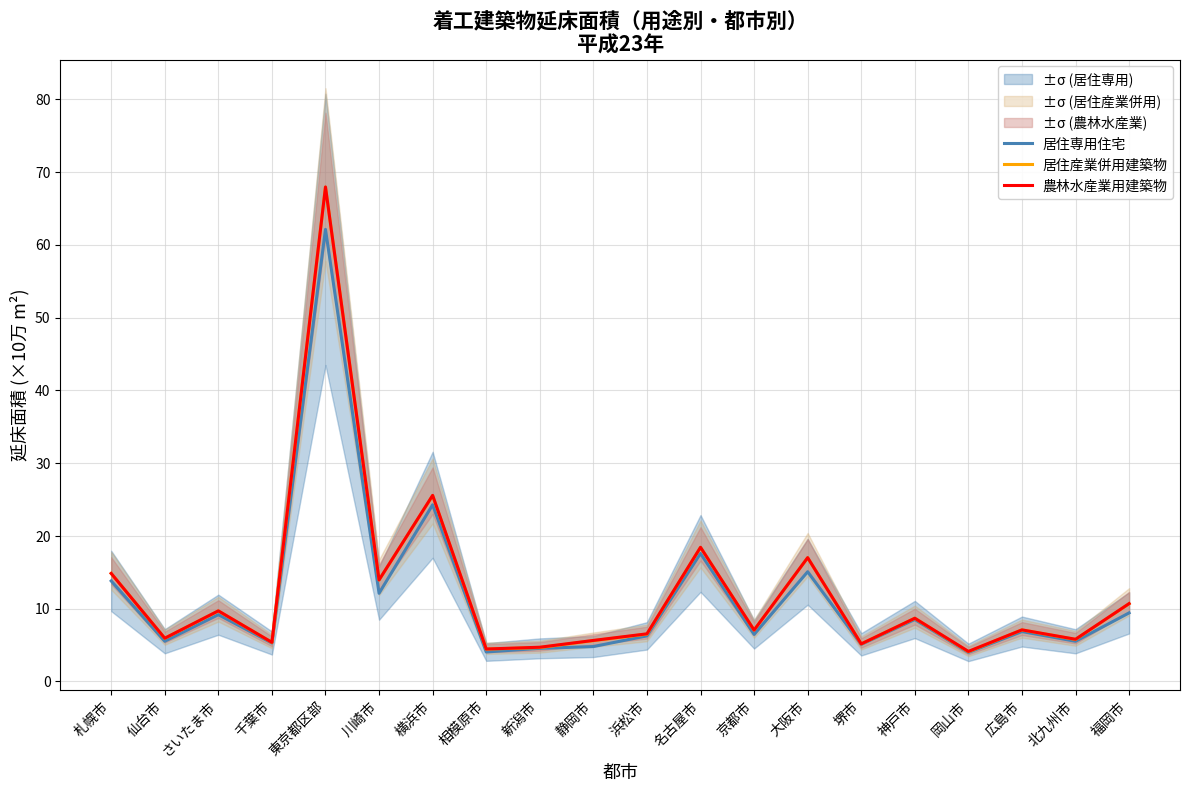

Rank the series at 千葉市 from highest to lowest value.

農林水産業用建築物, 居住産業併用建築物, 居住専用住宅